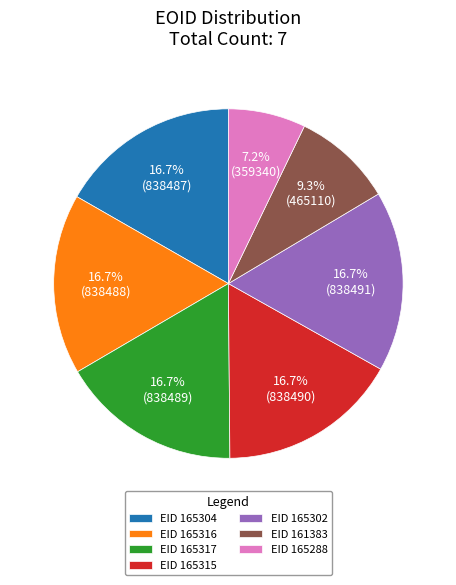

Does any single category account for the majority?

No